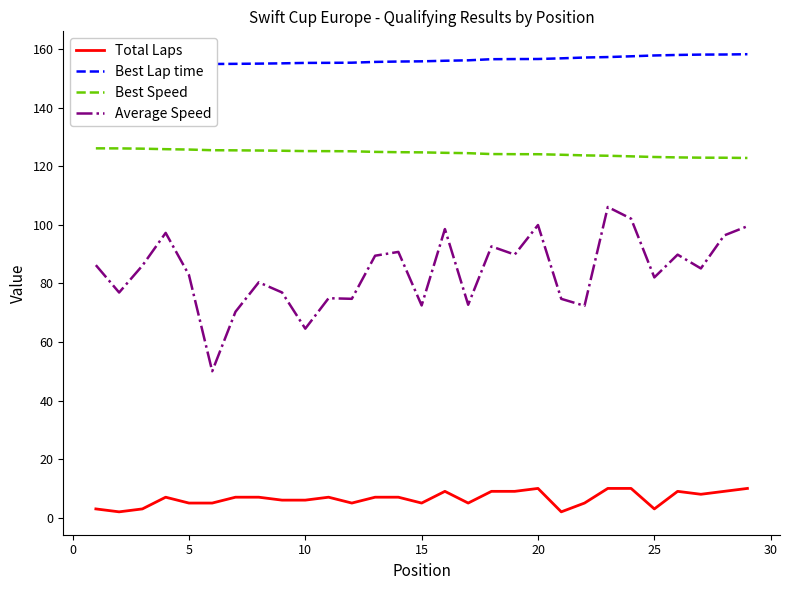

What is the maximum value for Best Lap time?

158.3